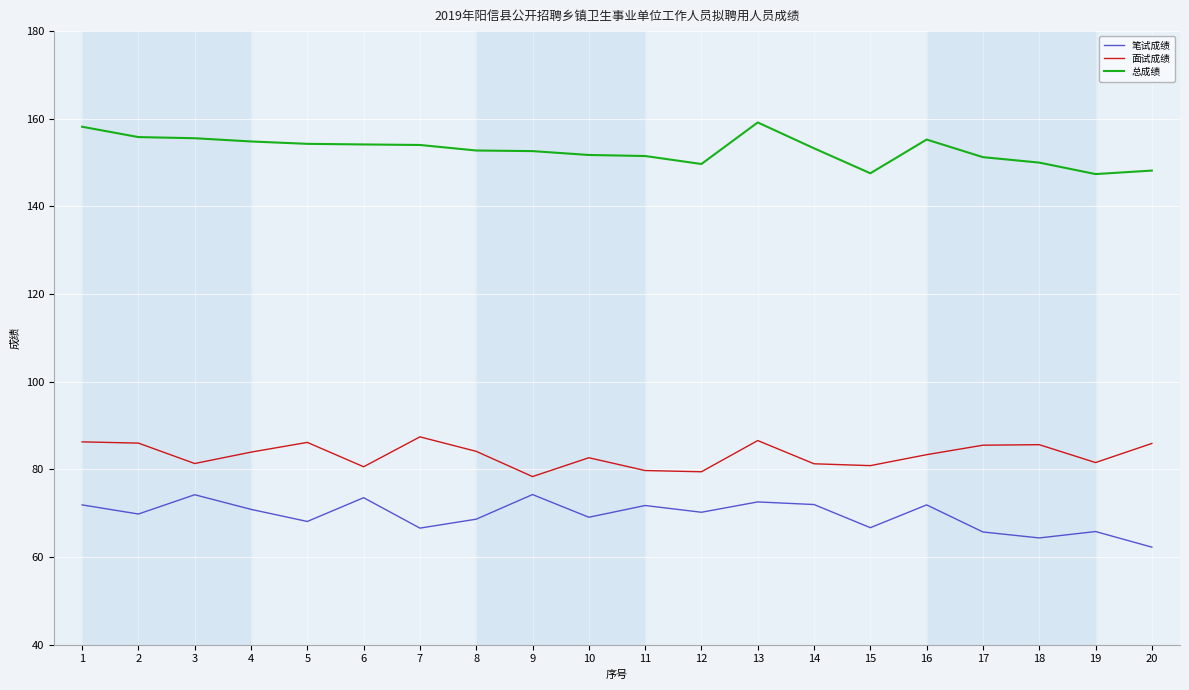

What is the difference between the highest and lowest values at 19?

81.6